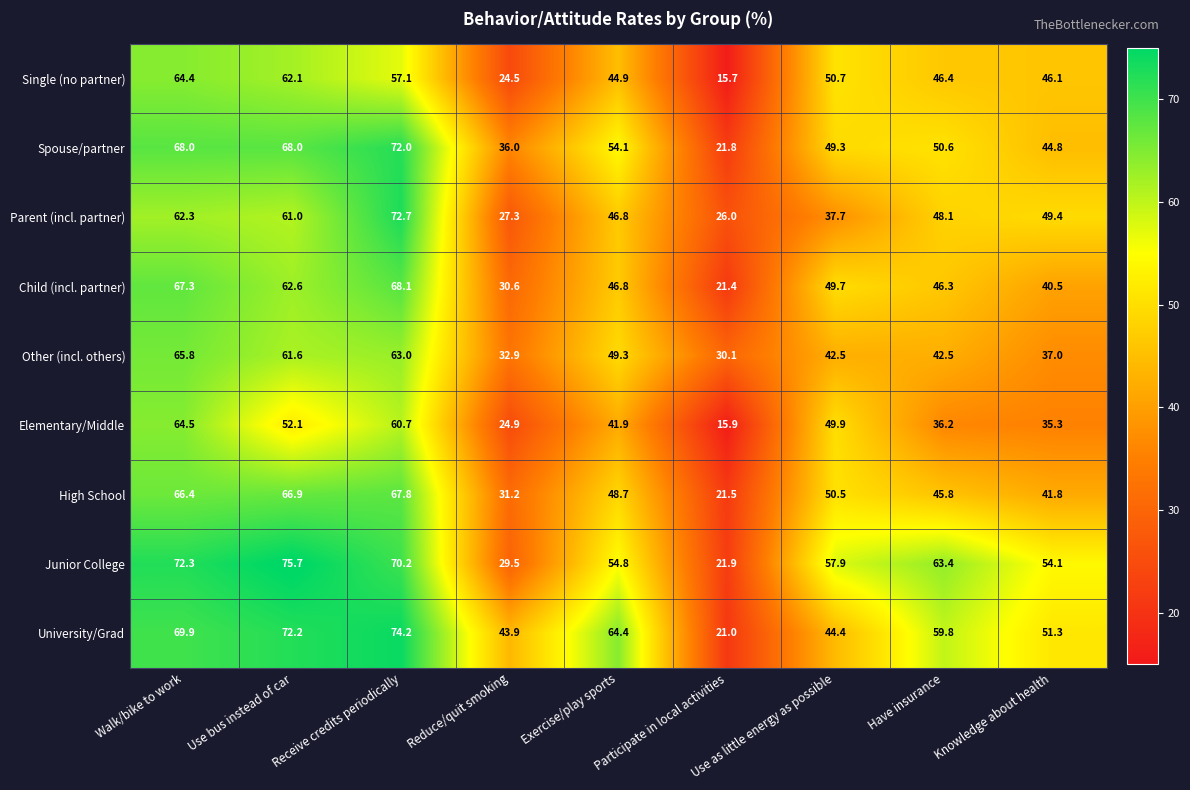

The value of Parent (incl. partner) at Use bus instead of car is 31.7. True or false?

False